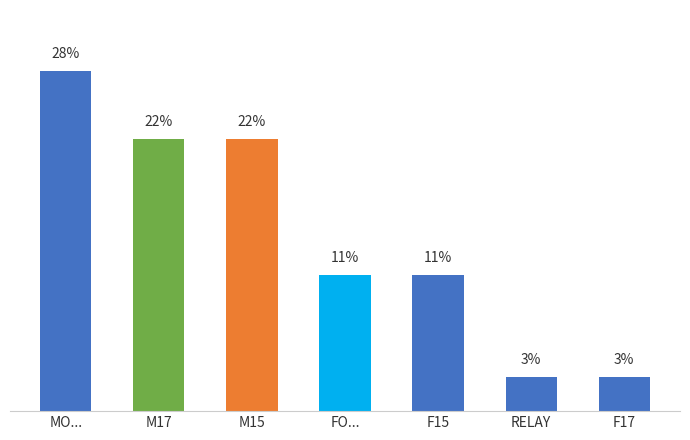

What is the label of the 5th bar from the right?

M15